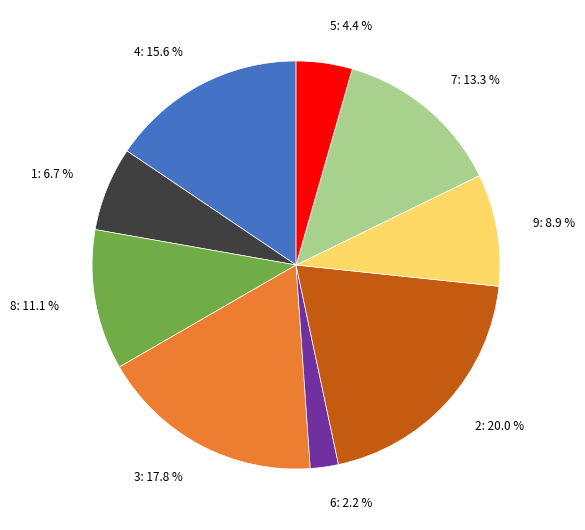

Is there any slice that represents more than half of the pie?

No